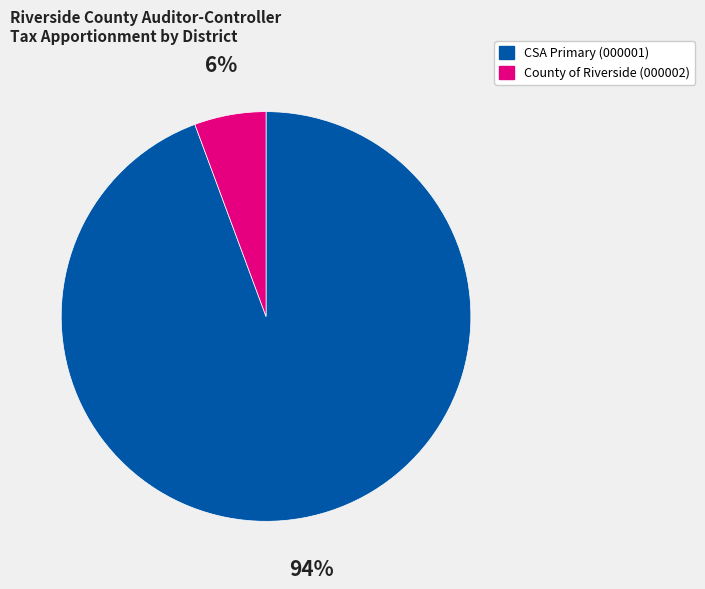

Do County of Riverside (000002) and CSA Primary (000001) together represent more than half of the pie?

Yes